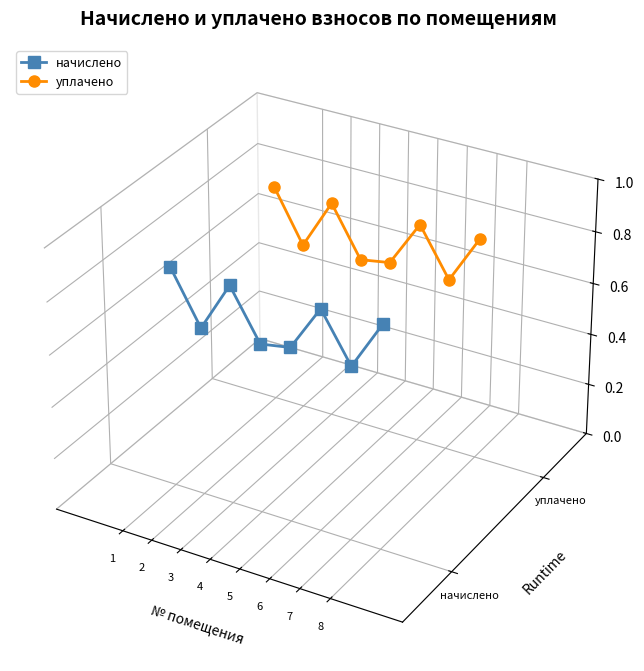

List the series in order of their peak value, highest first.

уплачено, начислено